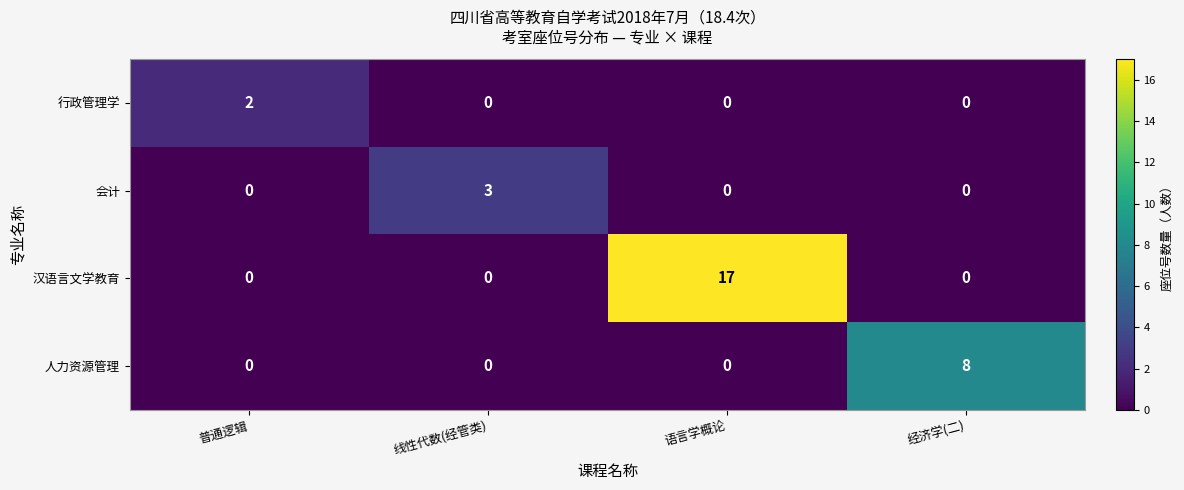

Is it true that 汉语言文学教育 equals 17 at 语言学概论?

True